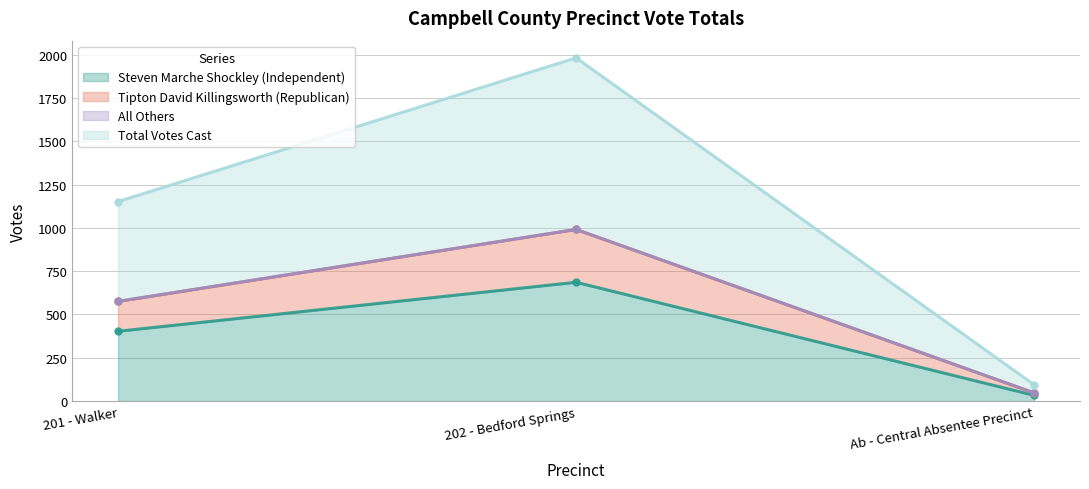

The value of Steven Marche Shockley (Independent) at 201 - Walker is 403. True or false?

True